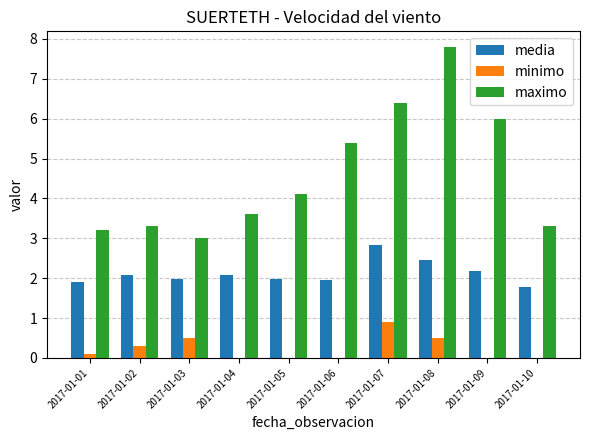

The value of media at 2017-01-03 is 2.0. True or false?

True